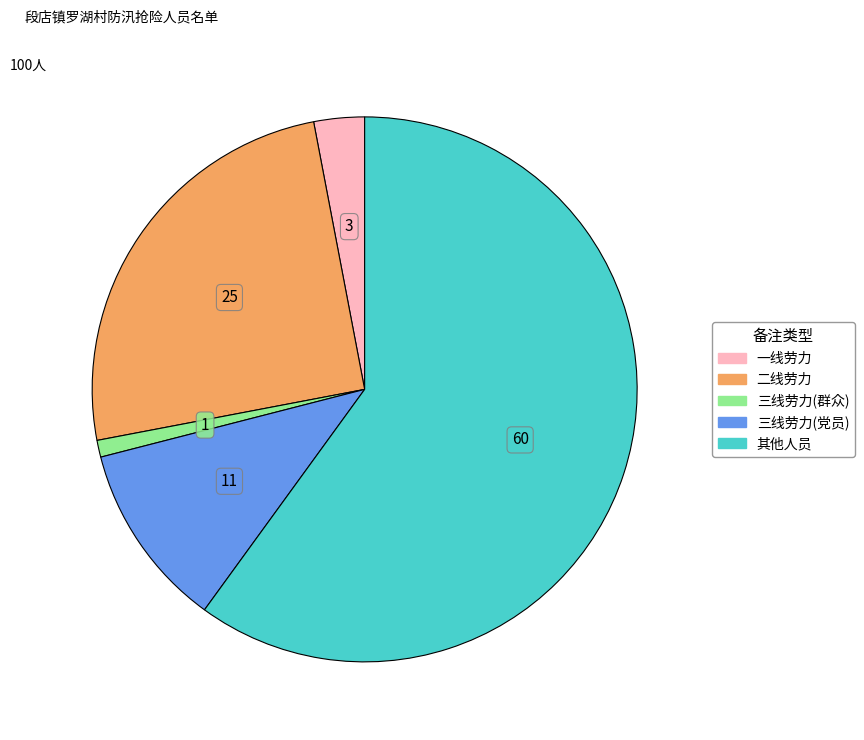

Is there any slice that represents more than half of the pie?

Yes